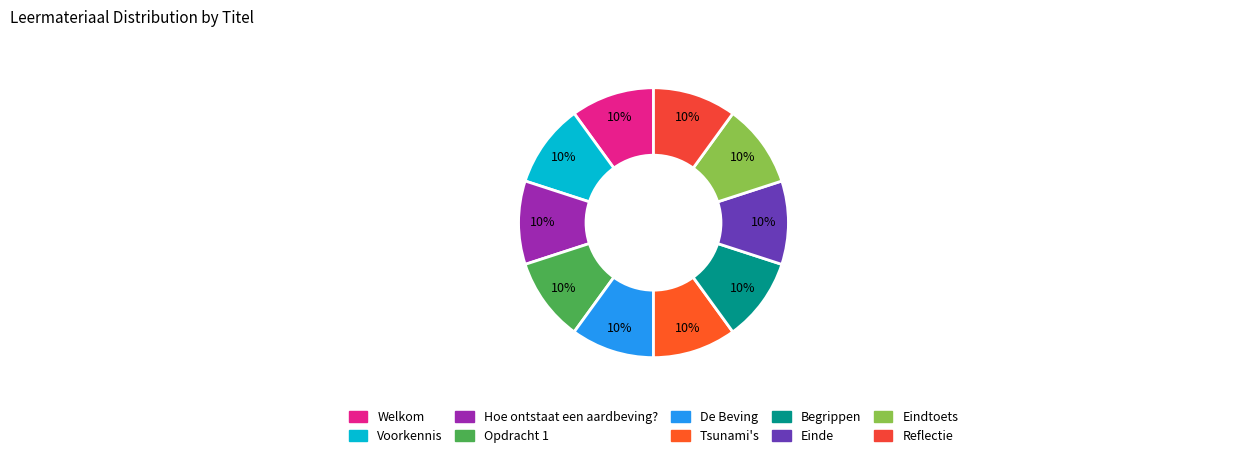

Is there any slice that represents more than half of the pie?

No